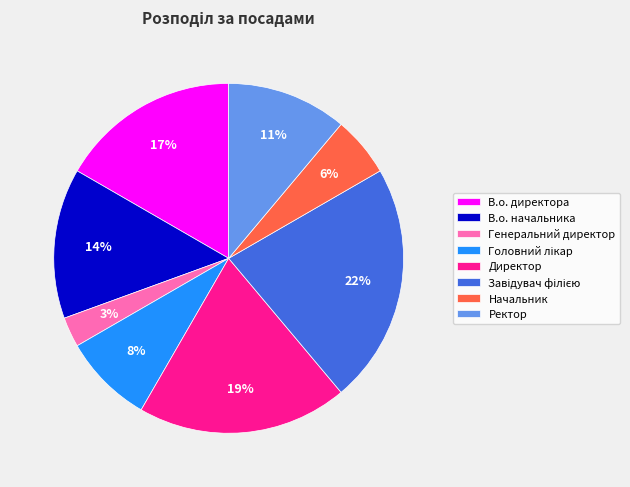

Which category has the smallest portion of the pie?

Генеральний директор